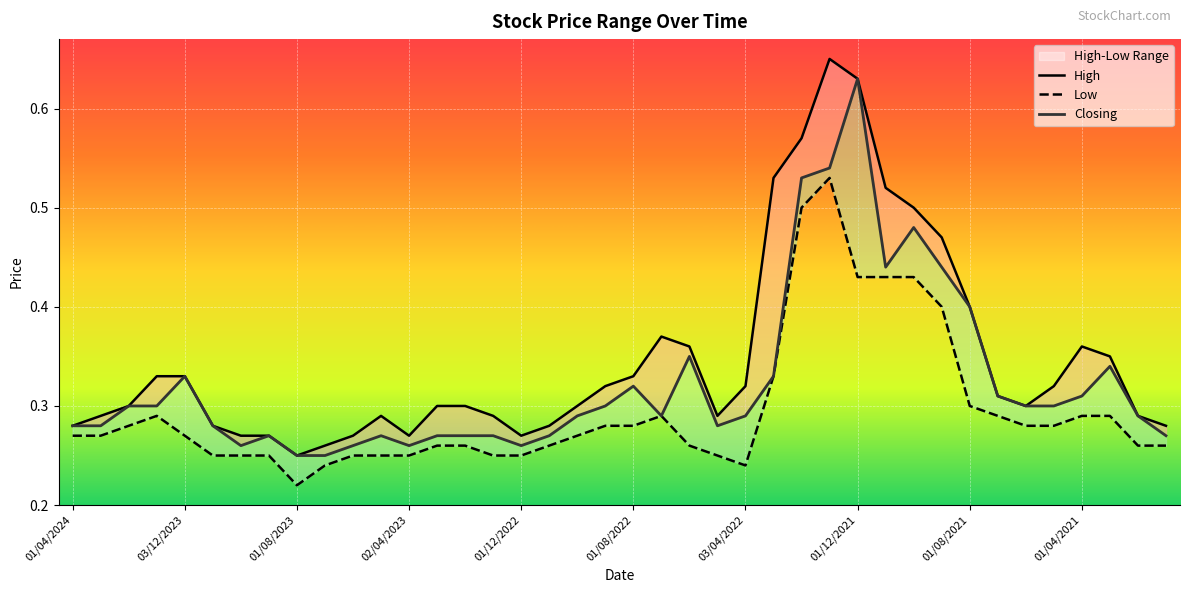

Is this an area chart (filled region under the line)?

No